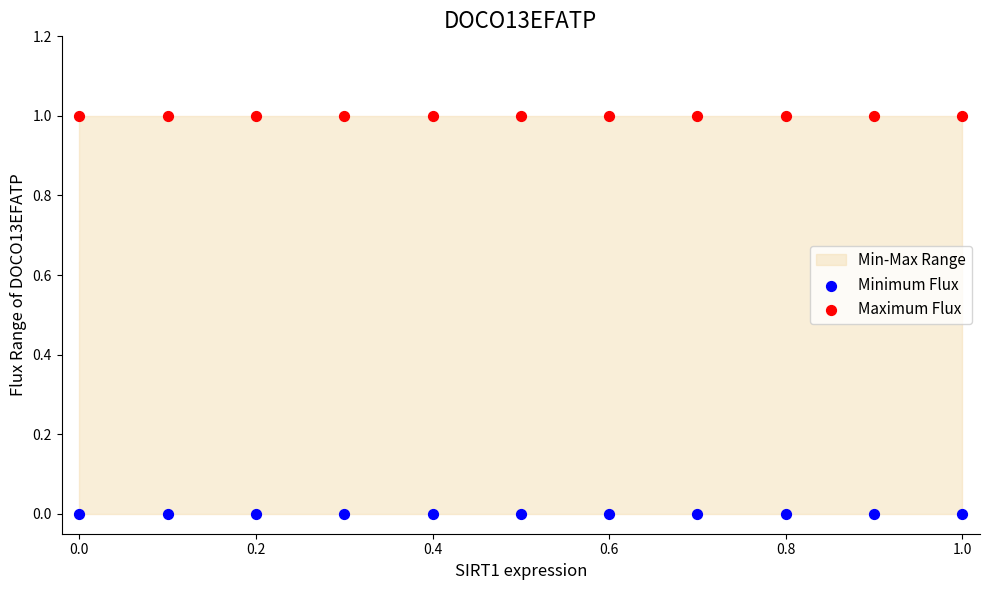

Which series contains the highest Y value?

Maximum Flux